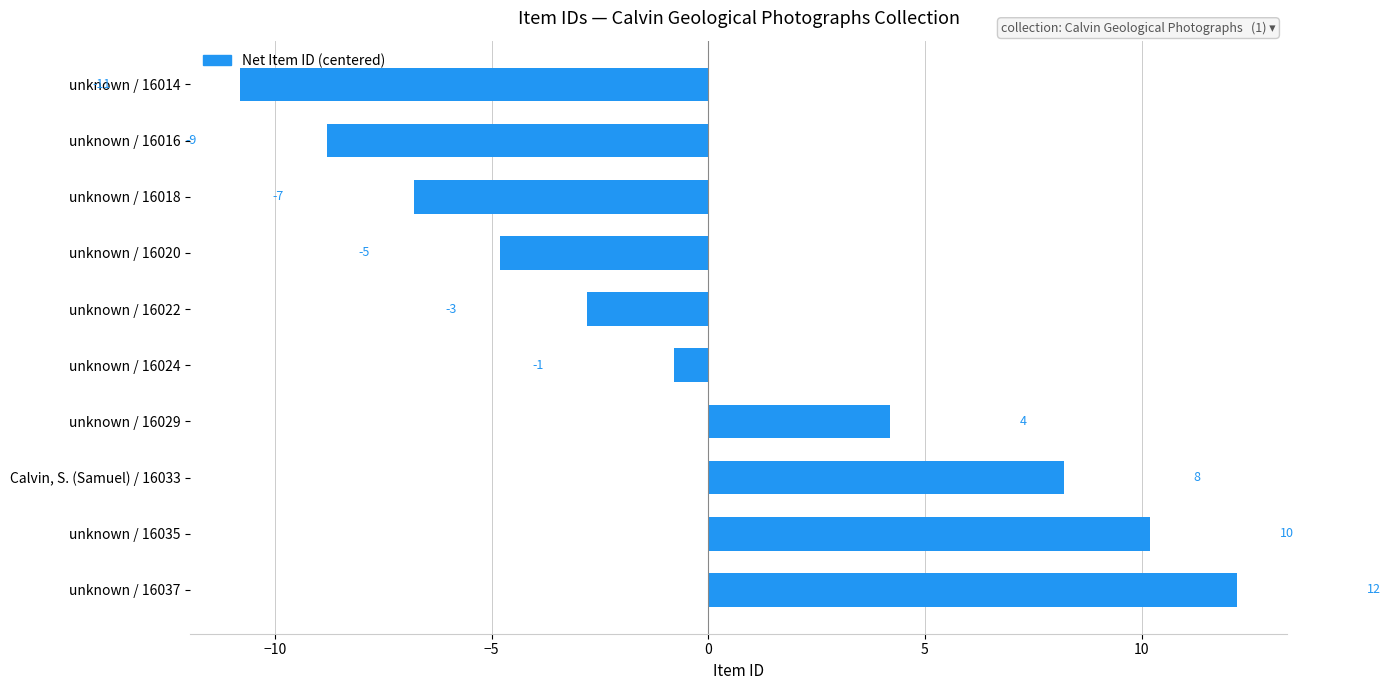

Are the bars horizontal?

Yes